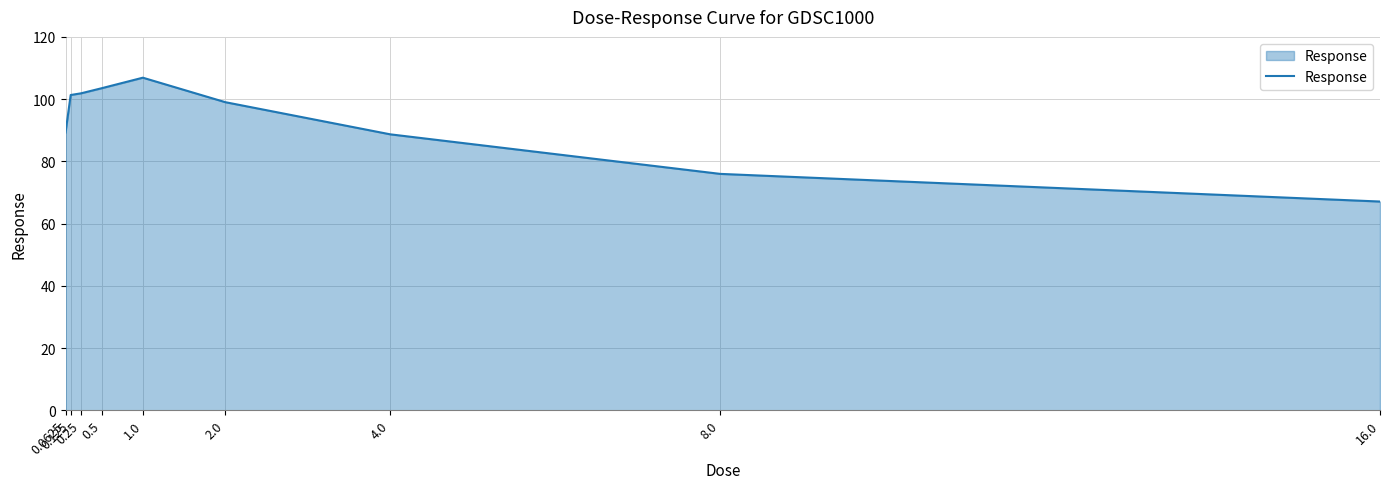

How many distinct data groups are displayed?

1